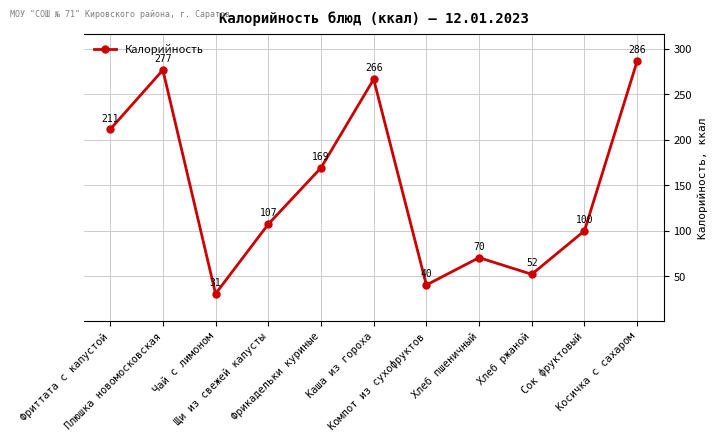

The value at Фрикадельки куриные is 82.9. True or false?

False